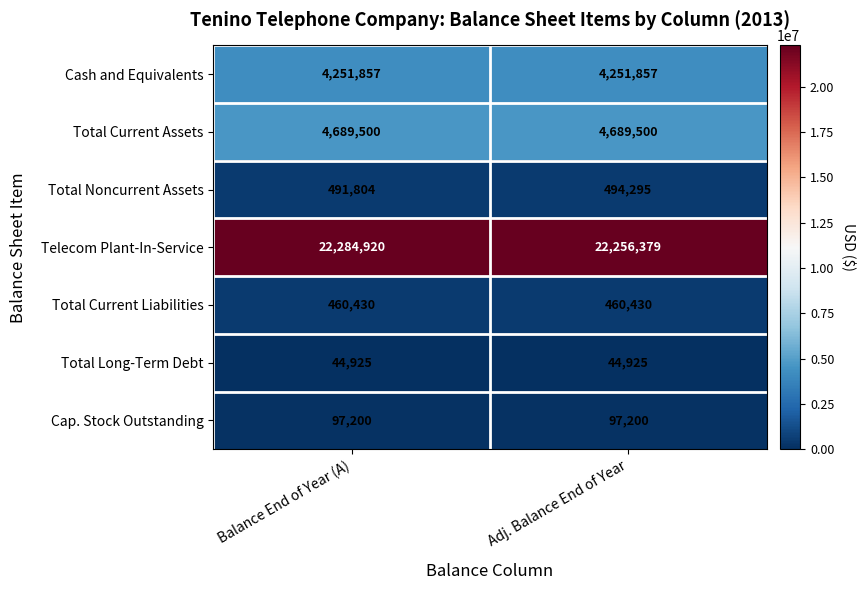

What is the spread (max minus min) of values at Balance End of Year (A)?

22239995